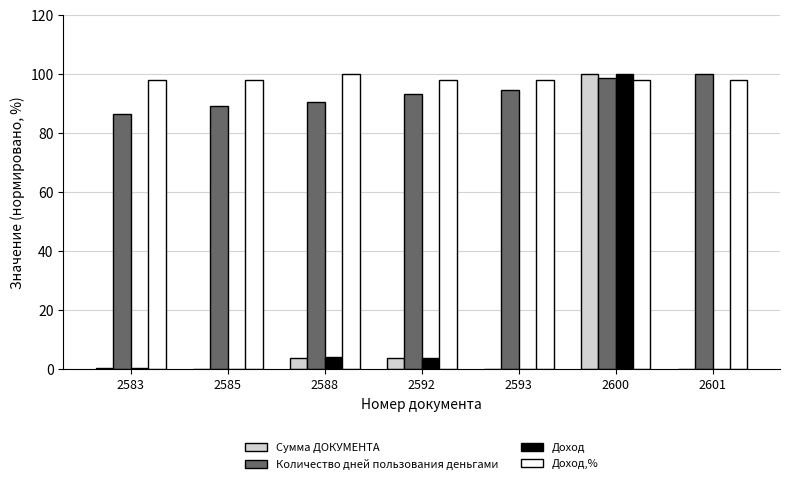

What is the total value across all series at 2583?

185.3